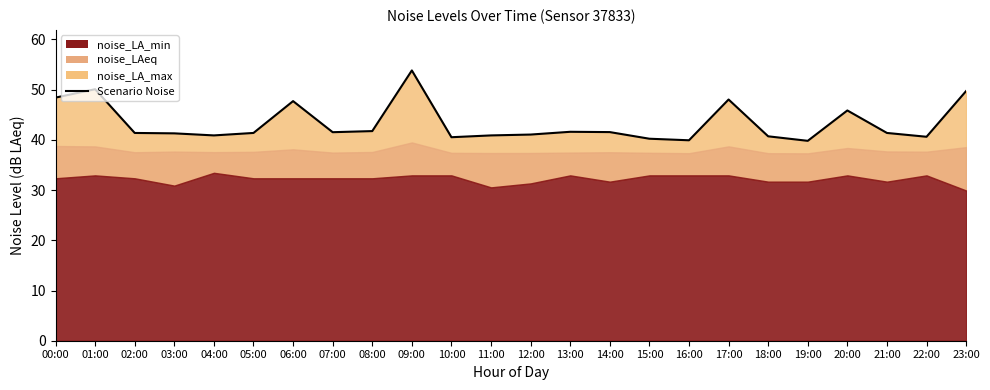

What is the value of the 4th point from the left?

41.3